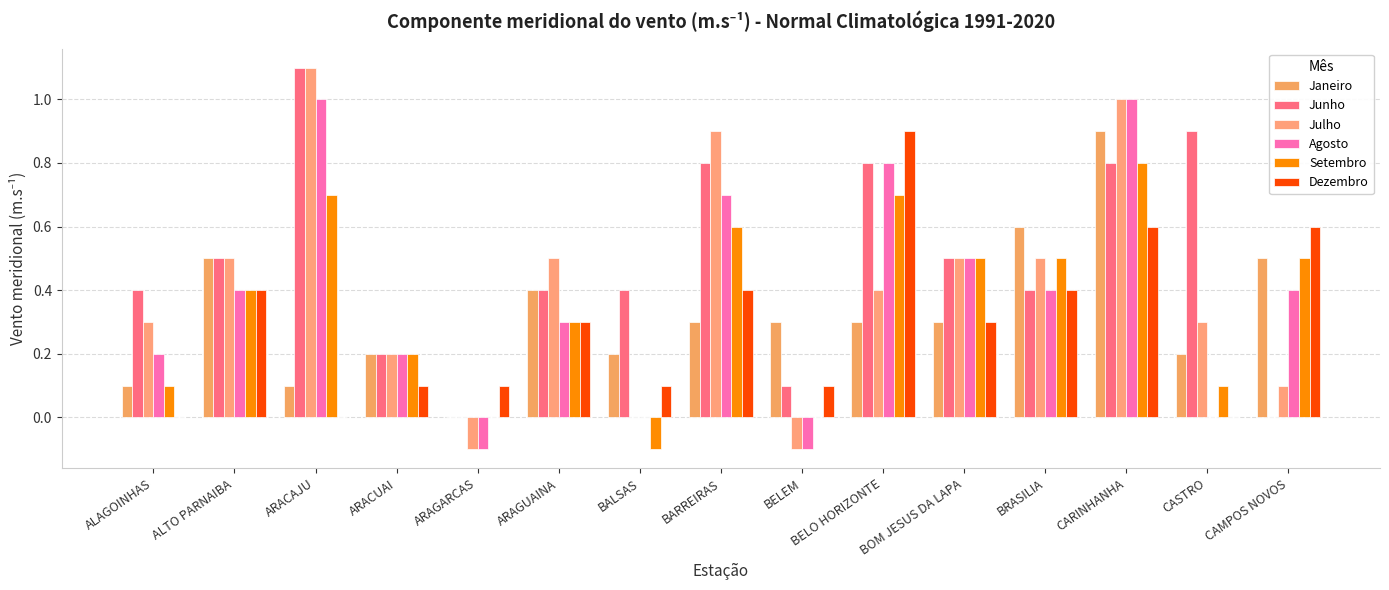

Reading left to right, list all the values displayed in this chart.

Janeiro: 0.1	0.5	0.1	0.2	0.0	0.4	0.2	0.3	0.3	0.3	0.3	0.6	0.9	0.2	0.5
Junho: 0.4	0.5	1.1	0.2	0.0	0.4	0.4	0.8	0.1	0.8	0.5	0.4	0.8	0.9	0.0
Julho: 0.3	0.5	1.1	0.2	-0.1	0.5	0.0	0.9	-0.1	0.4	0.5	0.5	1.0	0.3	0.1
Agosto: 0.2	0.4	1.0	0.2	-0.1	0.3	0.0	0.7	-0.1	0.8	0.5	0.4	1.0	0.0	0.4
Setembro: 0.1	0.4	0.7	0.2	0.0	0.3	-0.1	0.6	0.0	0.7	0.5	0.5	0.8	0.1	0.5
Dezembro: 0.0	0.4	0.0	0.1	0.1	0.3	0.1	0.4	0.1	0.9	0.3	0.4	0.6	0.0	0.6